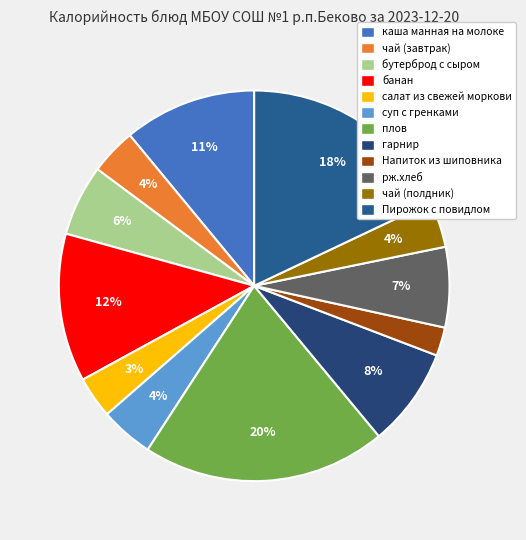

Is Пирожок с повидлом the majority of the pie?

No